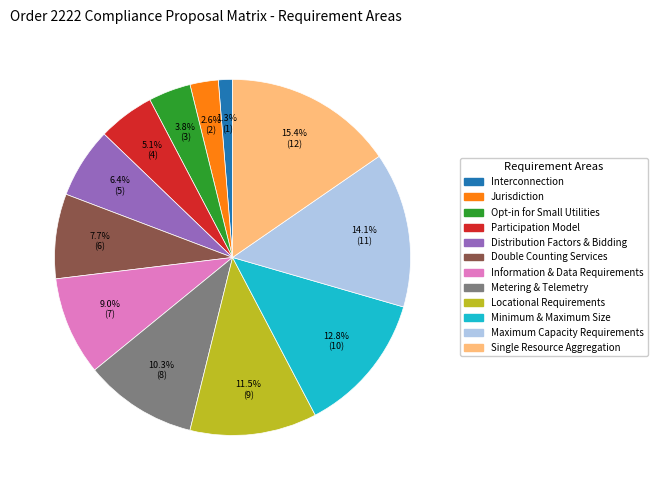

Which slice is the largest?

Single Resource Aggregation